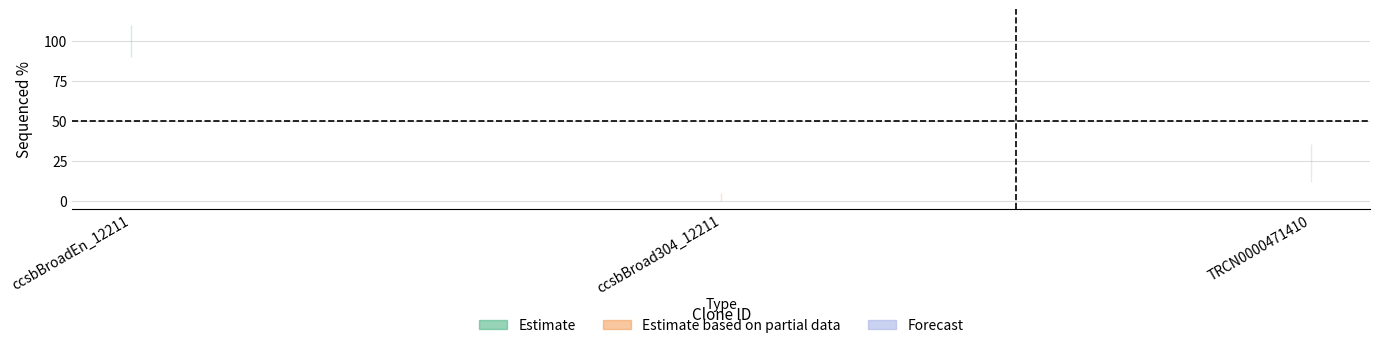

Where does the Sequenced % lower series first go above 23?

ccsbBroadEn_12211